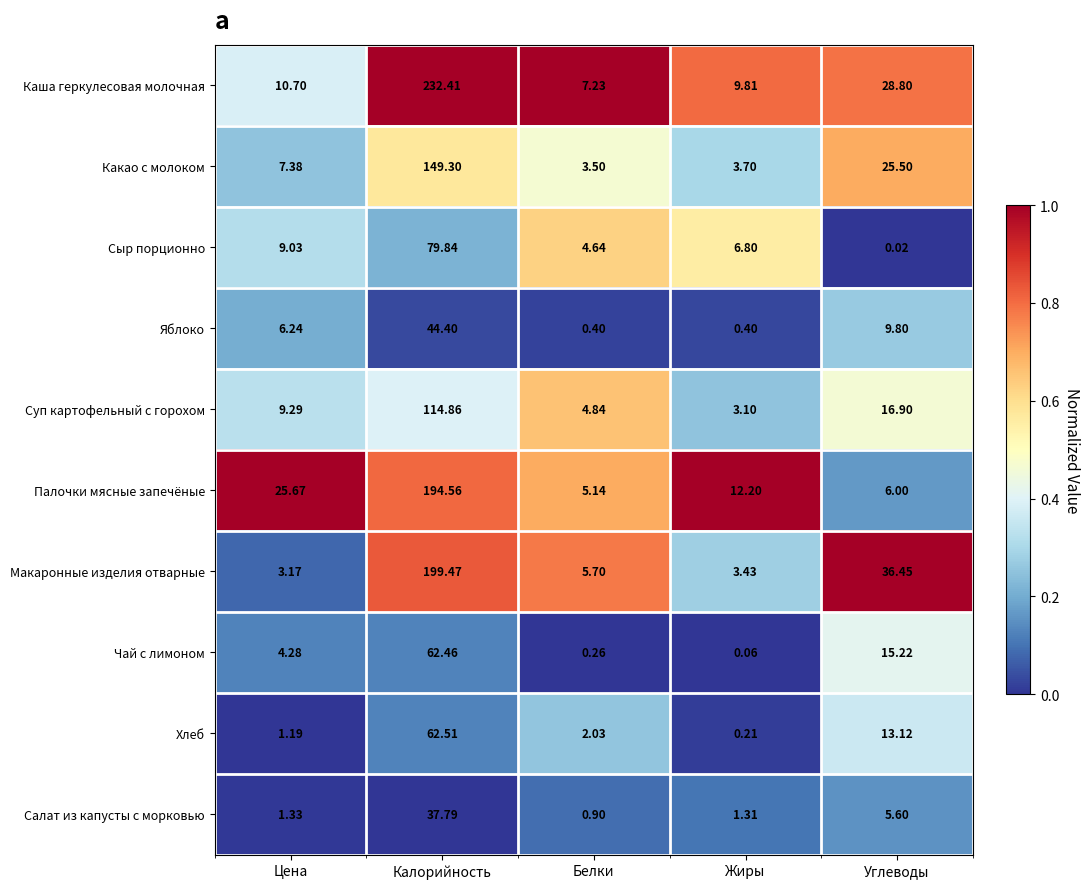

At Белки, list the series in order from largest to smallest.

Каша геркулесовая молочная, Макаронные изделия отварные, Палочки мясные запечёные, Суп картофельный с горохом, Сыр порционно, Какао с молоком, Хлеб, Салат из капусты с морковью, Яблоко, Чай с лимоном